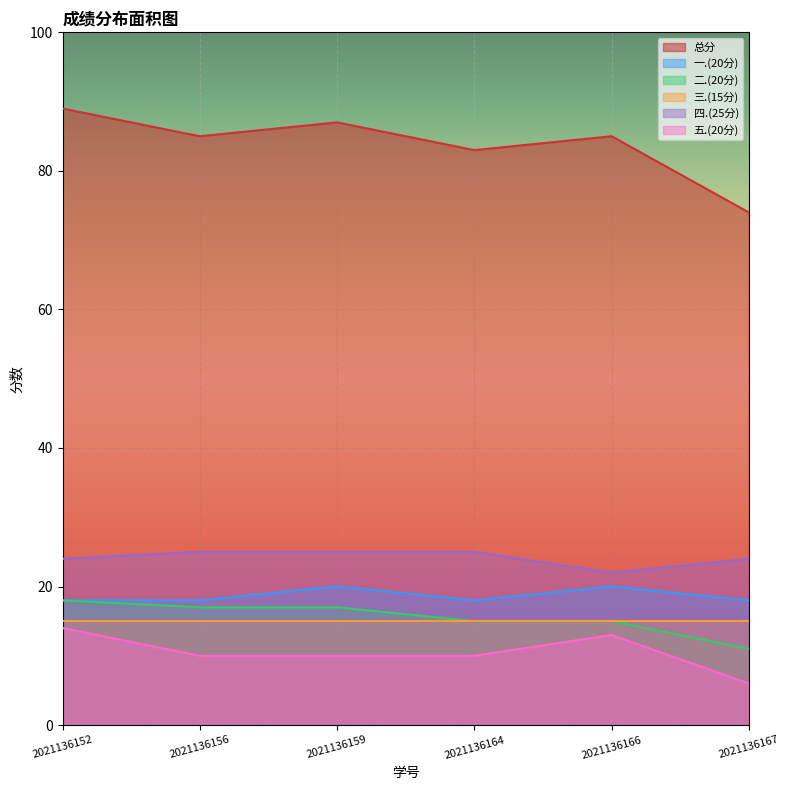

Which series has the largest total across all categories?

总分